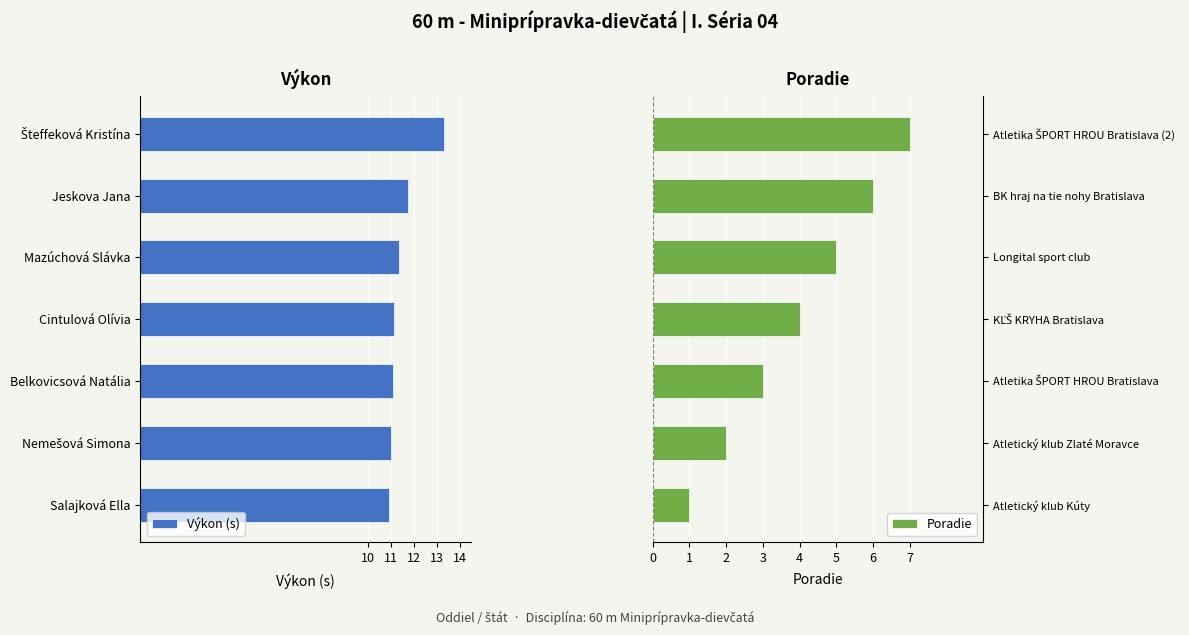

Which category has the lowest value in the Poradie series?

Atletický klub Kúty